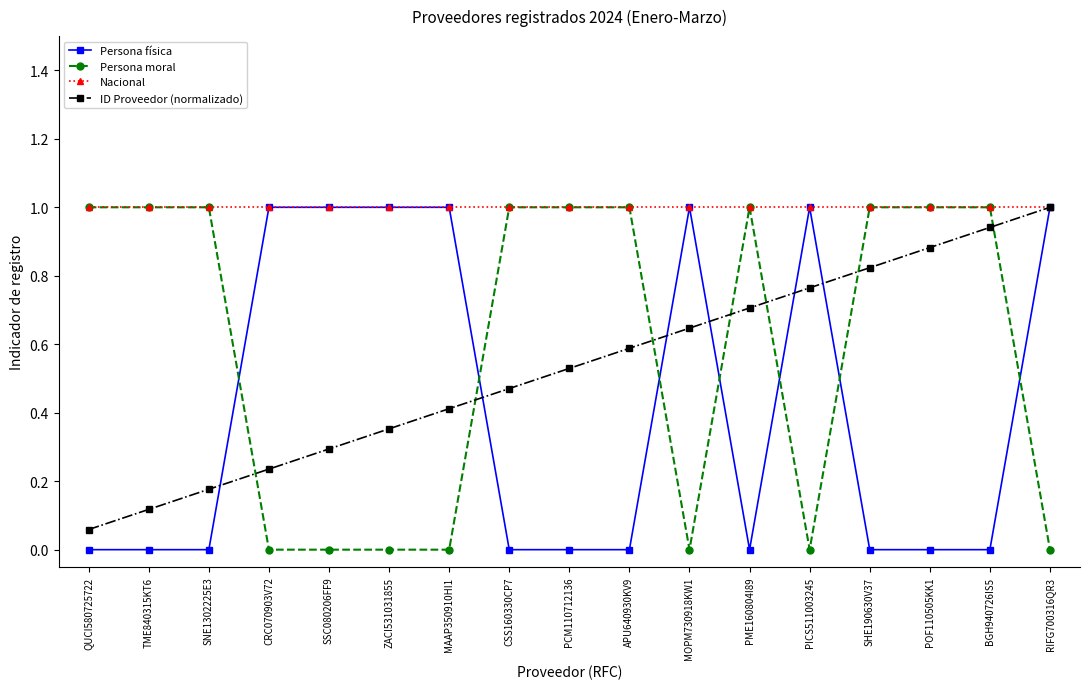

What value does the Persona moral series have at APU640930KV9?

1.0